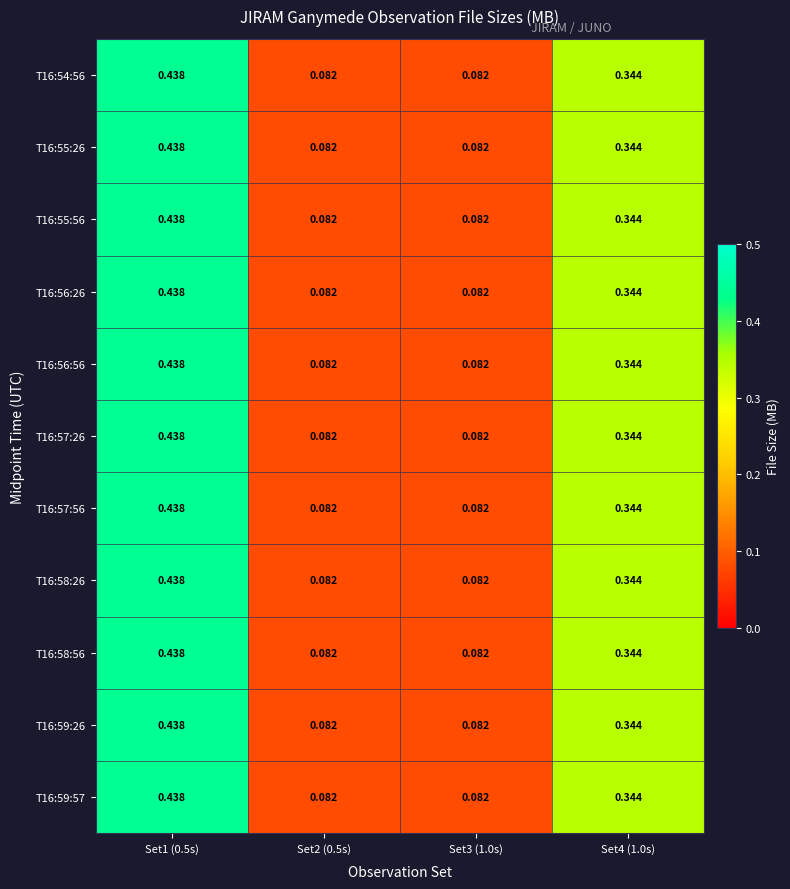

Is the value of T16:58:56 at Set4 (1.0s) greater than the value of T16:54:56 at Set2 (0.5s)?

Yes